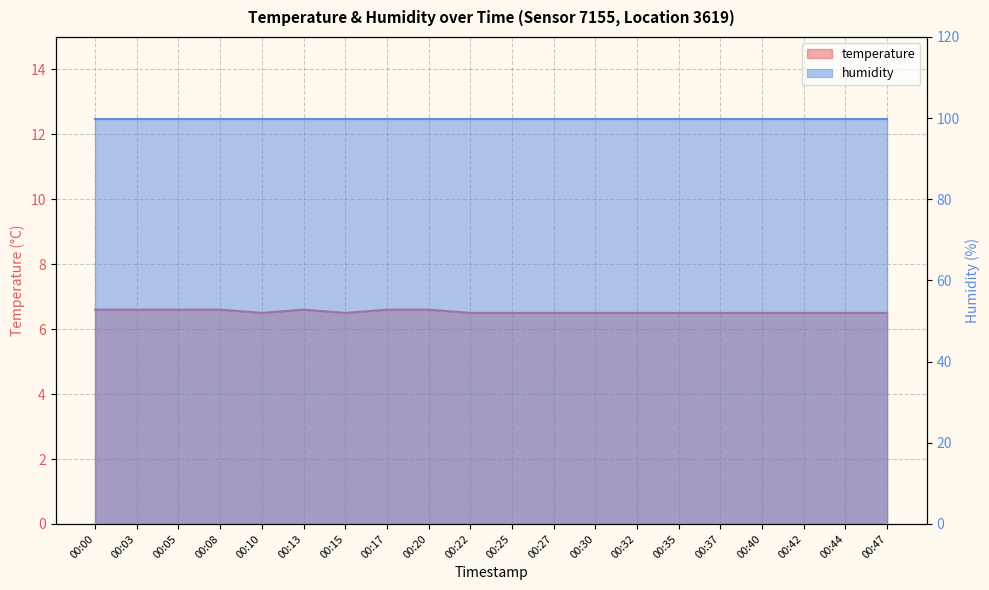

Does the chart have visible grid lines?

Yes